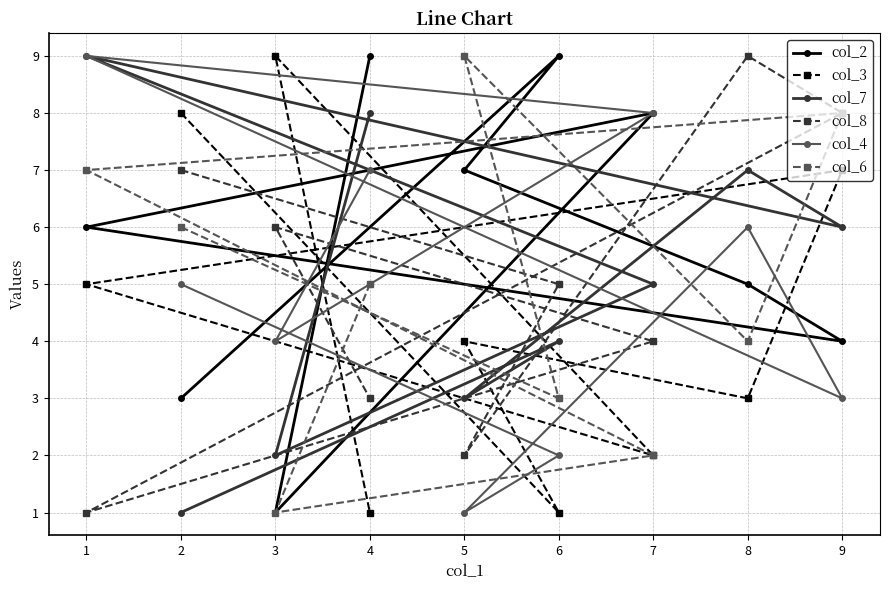

Count the col_8 values in the range 3 to 7.

5